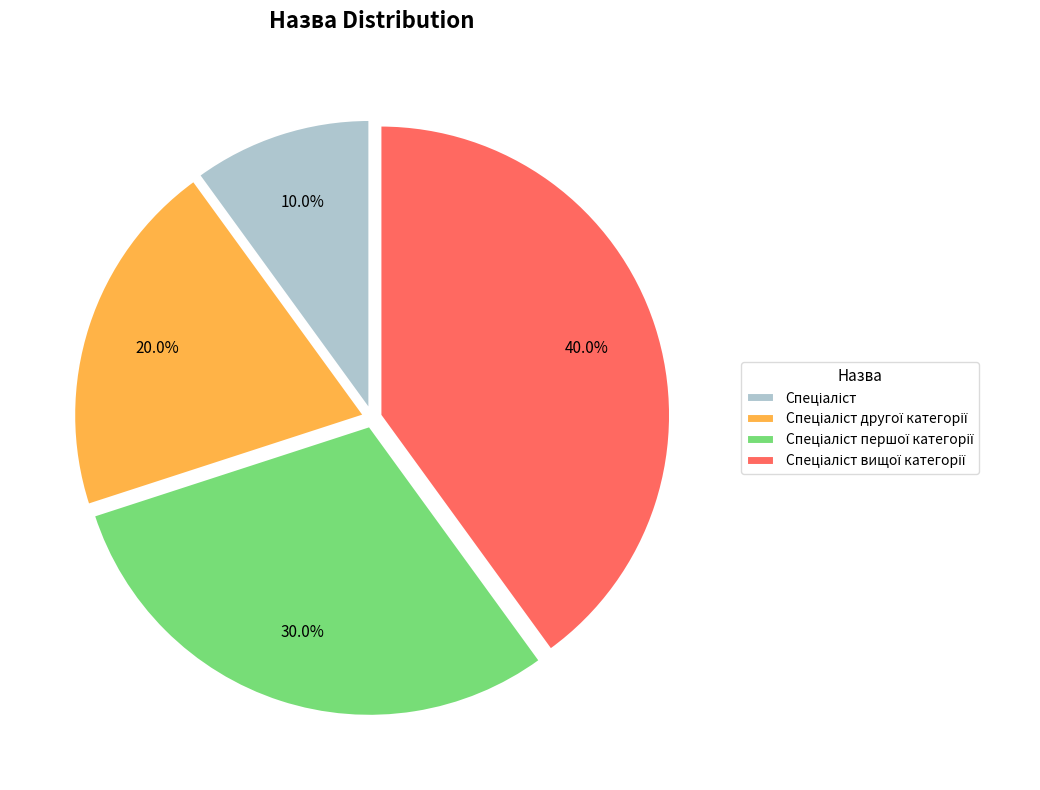

To the nearest percent, what is the average slice percentage?

25%